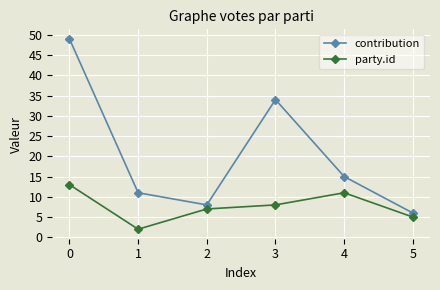

What is the total value across all series at 2?

15